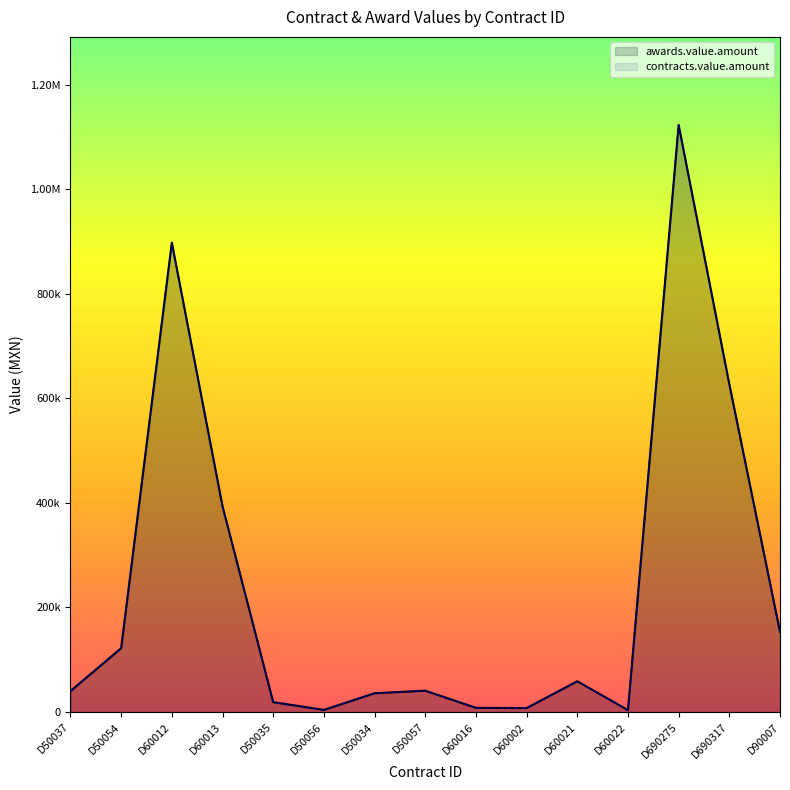

Count the number of data series in this chart.

2